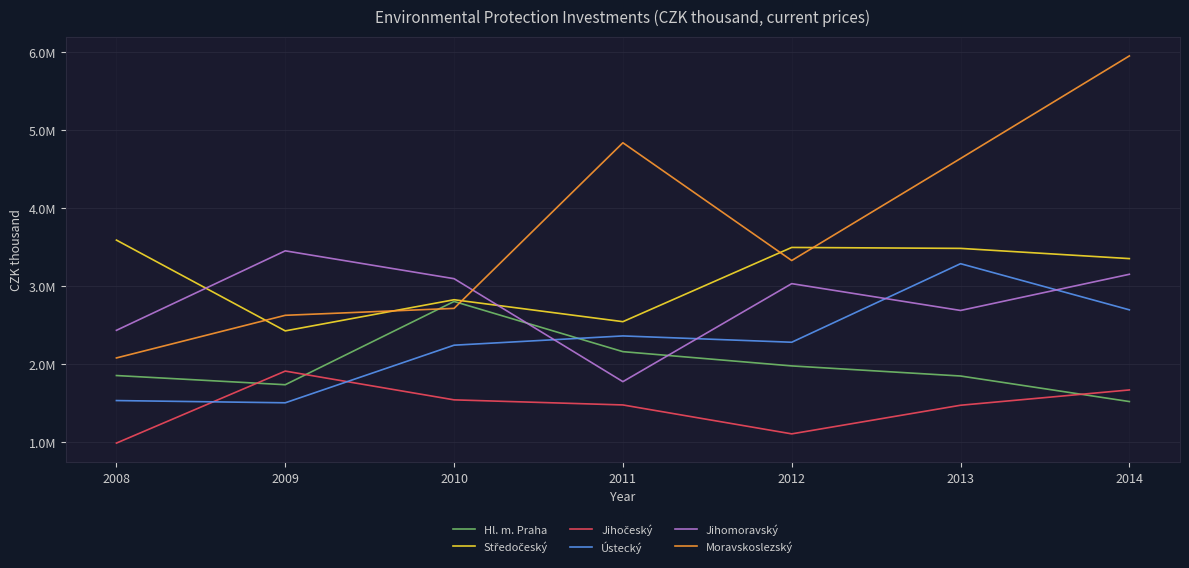

True or false: Moravskoslezský and Jihomoravský cross at least once.

True